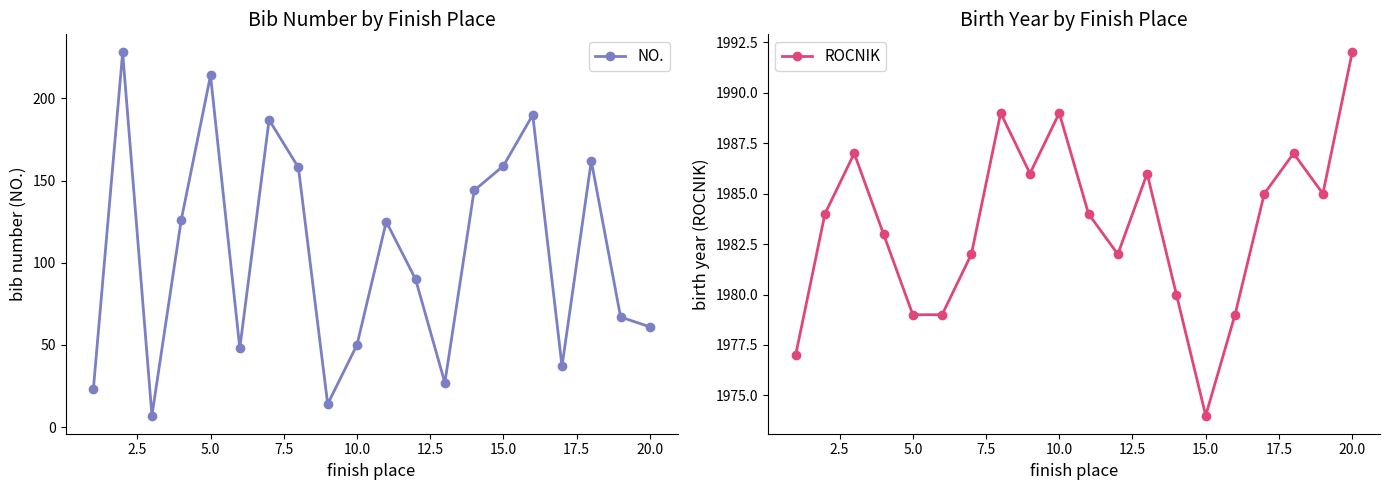

What is the minimum value for NO.?

7